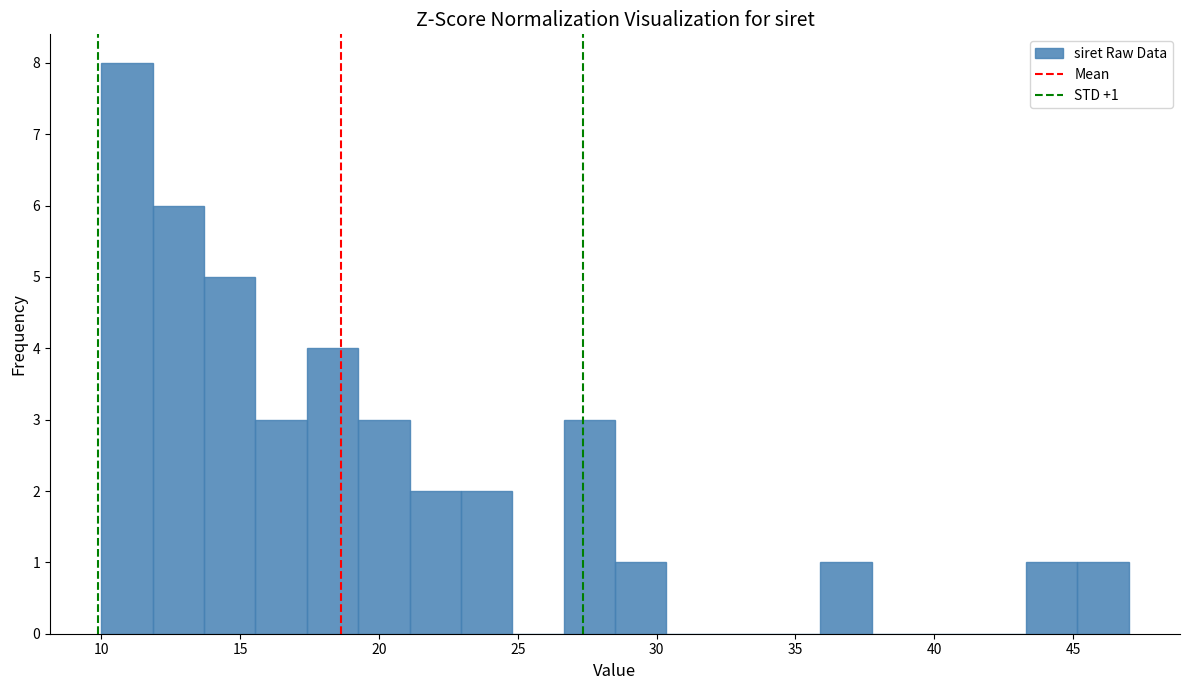

Read against the x-axis, roughly where is the centre of the tallest bar?

11.0